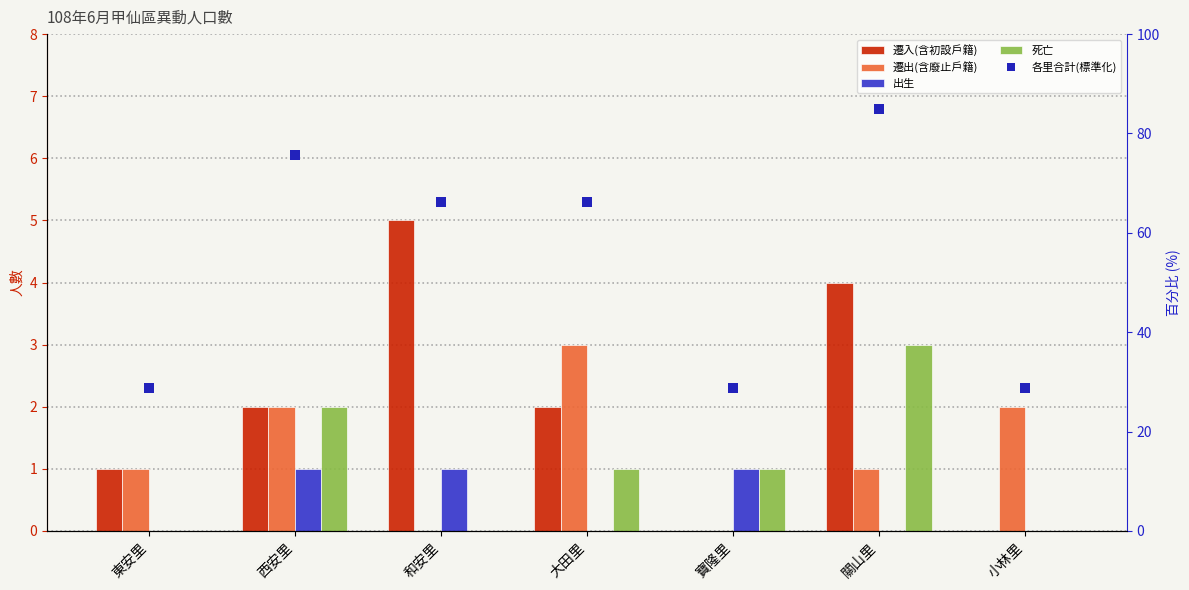

Are the bars grouped side by side (vs. stacked)?

Yes